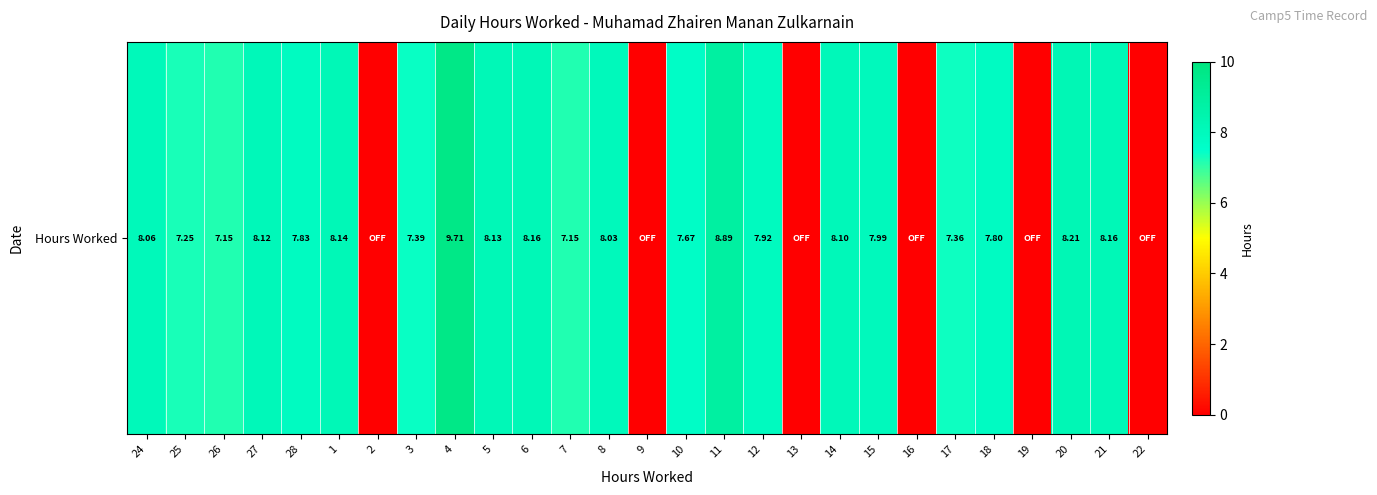

Where does the data first go above 7?

24